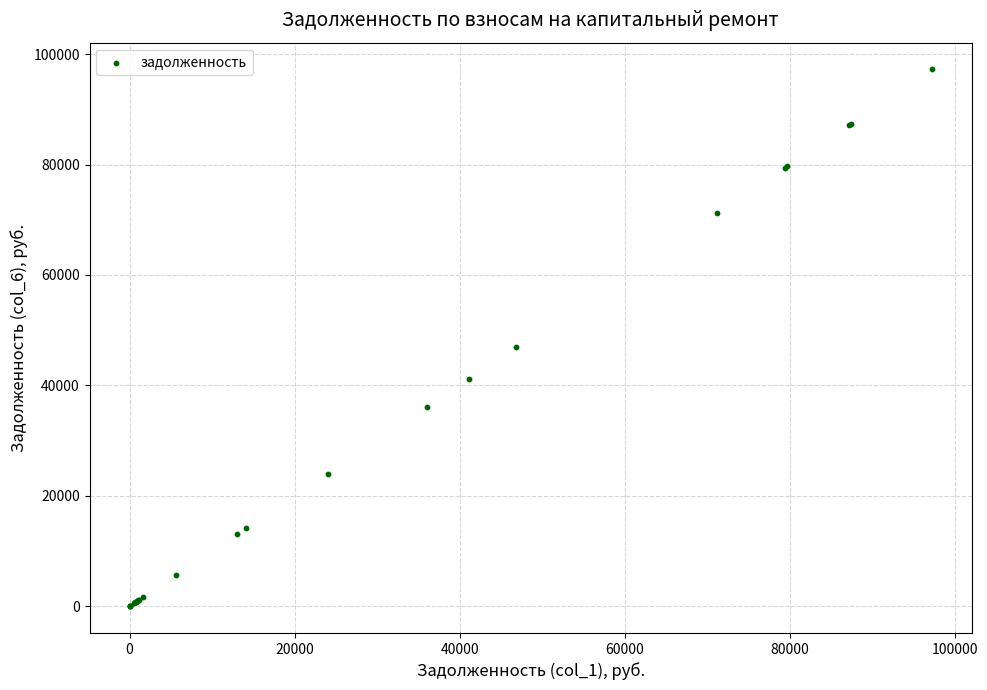

What Y value in the scatter plot is closest to 48615?

46882.7